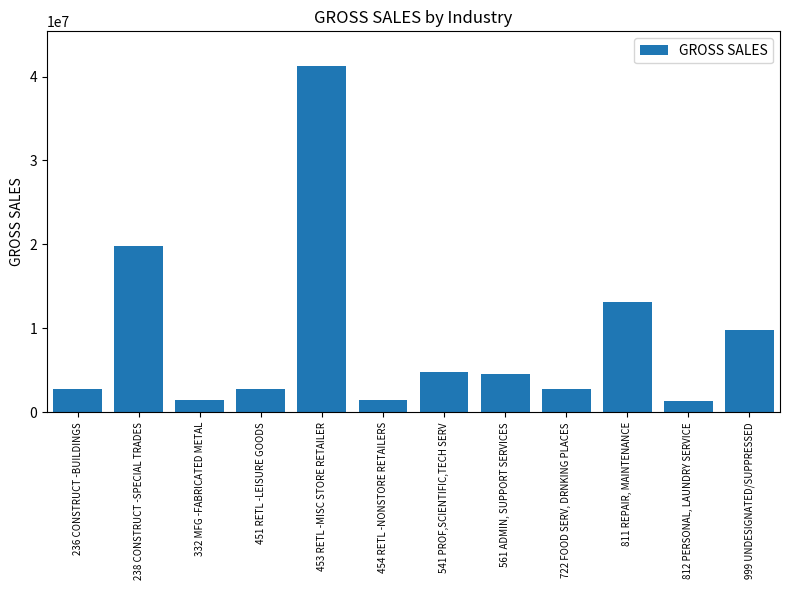

Does the chart contain any negative values?

No